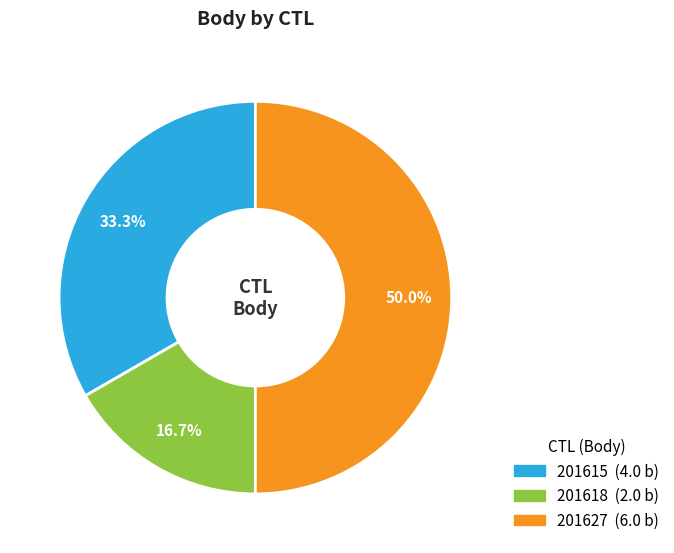

Does 201618 represent more than half of the total?

No